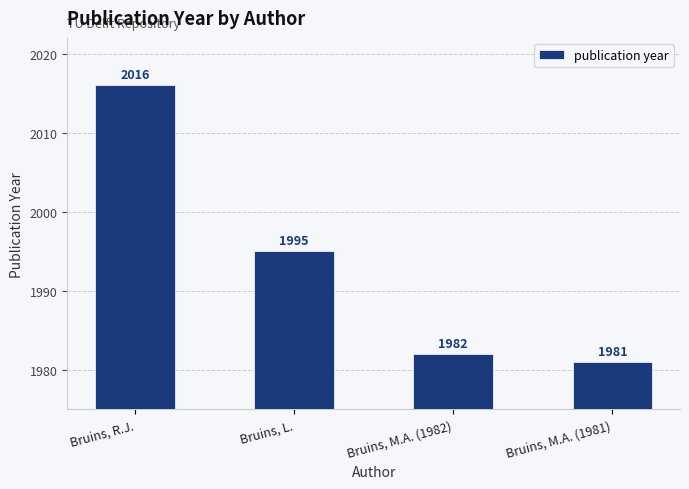

What position from the right is Bruins, M.A. (1982)?

2